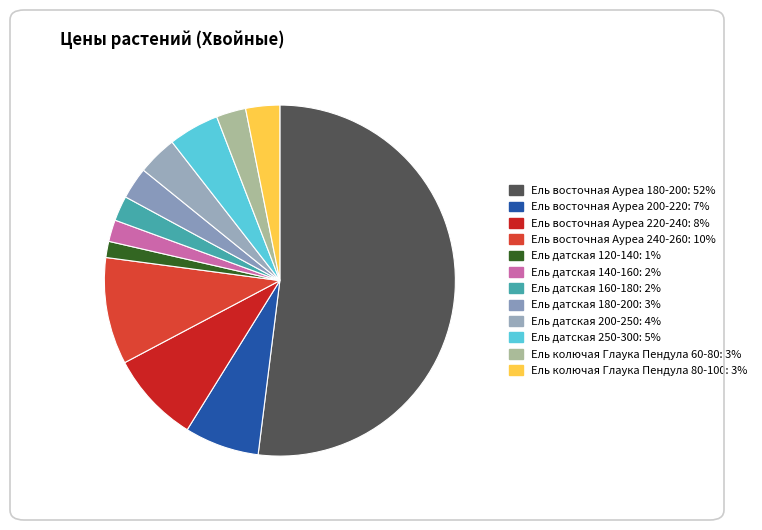

To the nearest percent, what is the difference between the Ель датская 160-180 and Ель датская 120-140 slice percentages?

1%